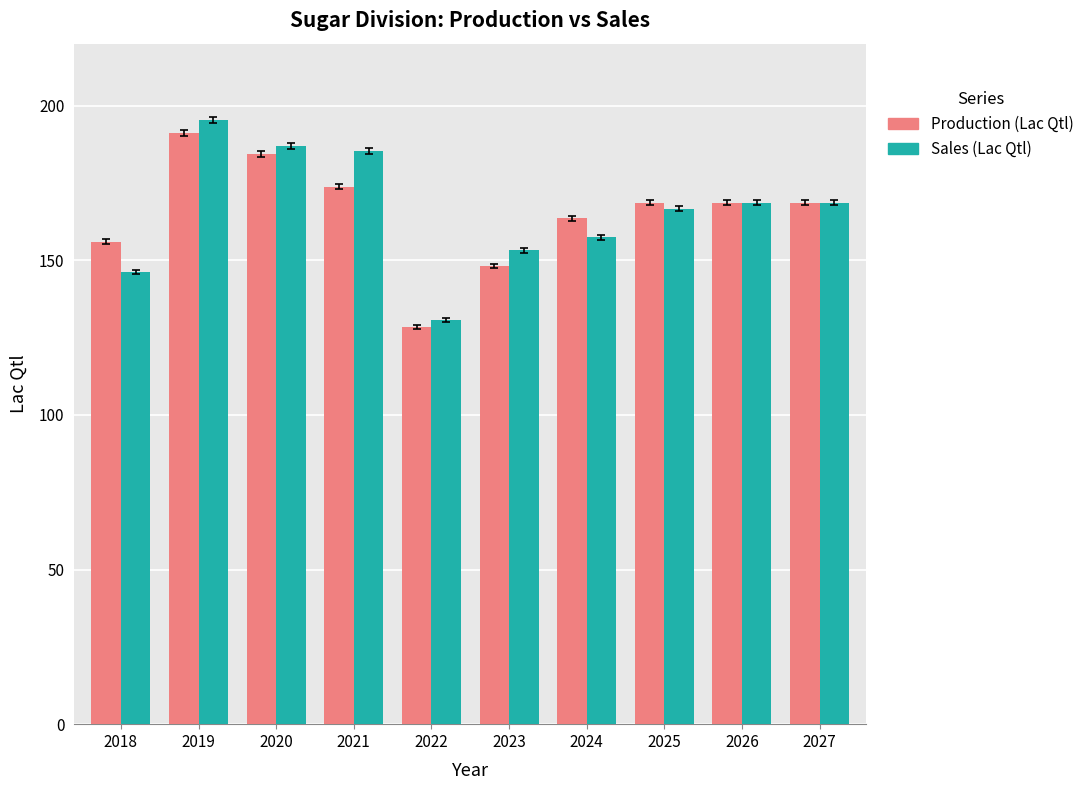

Is the value of Sales (Lac Qtl) at 2025 greater than the value of Production (Lac Qtl) at 2019?

No